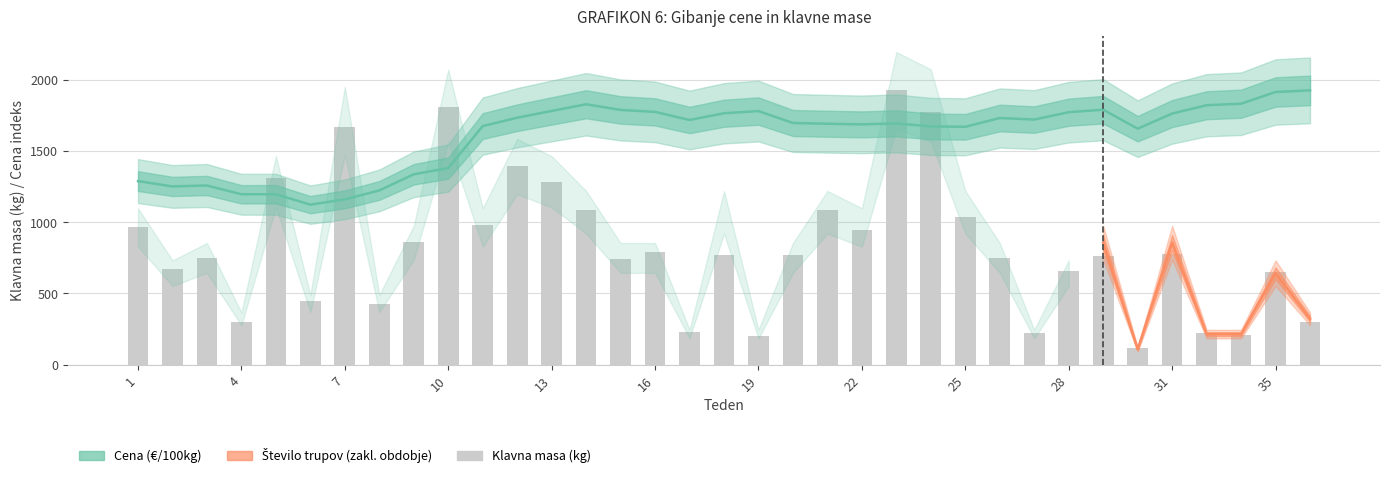

What is the minimum value shown in the chart?

117.0